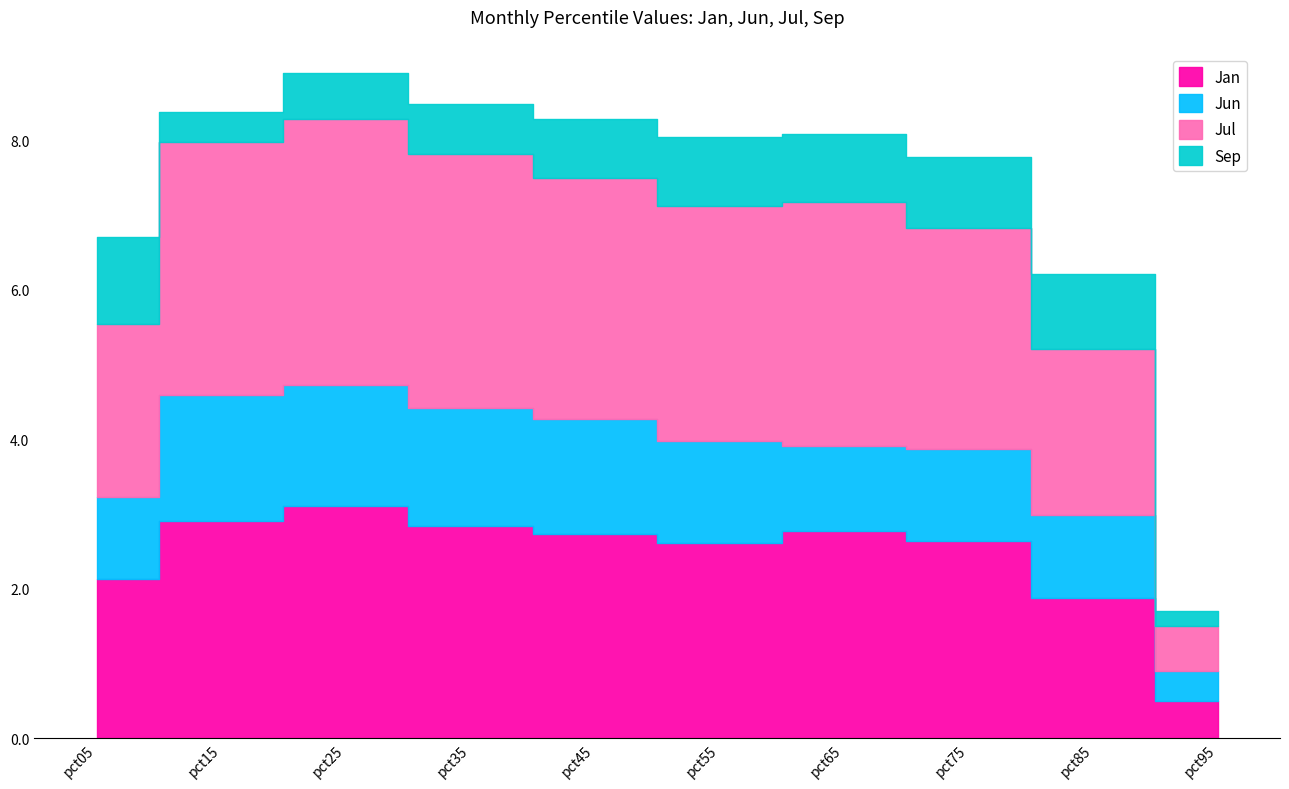

What is the sum of the Jul values at pct55 and pct95?

3.7